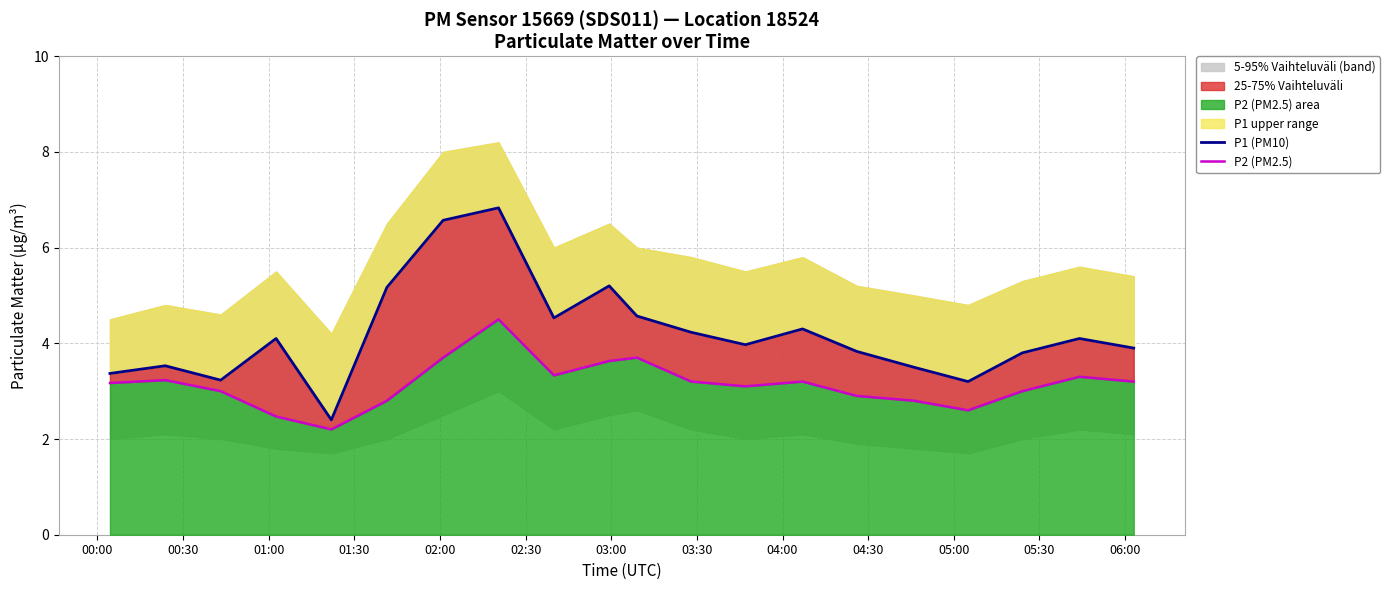

In P2 (PM2.5), how many points are lower than both neighbors (excluding endpoints)?

4